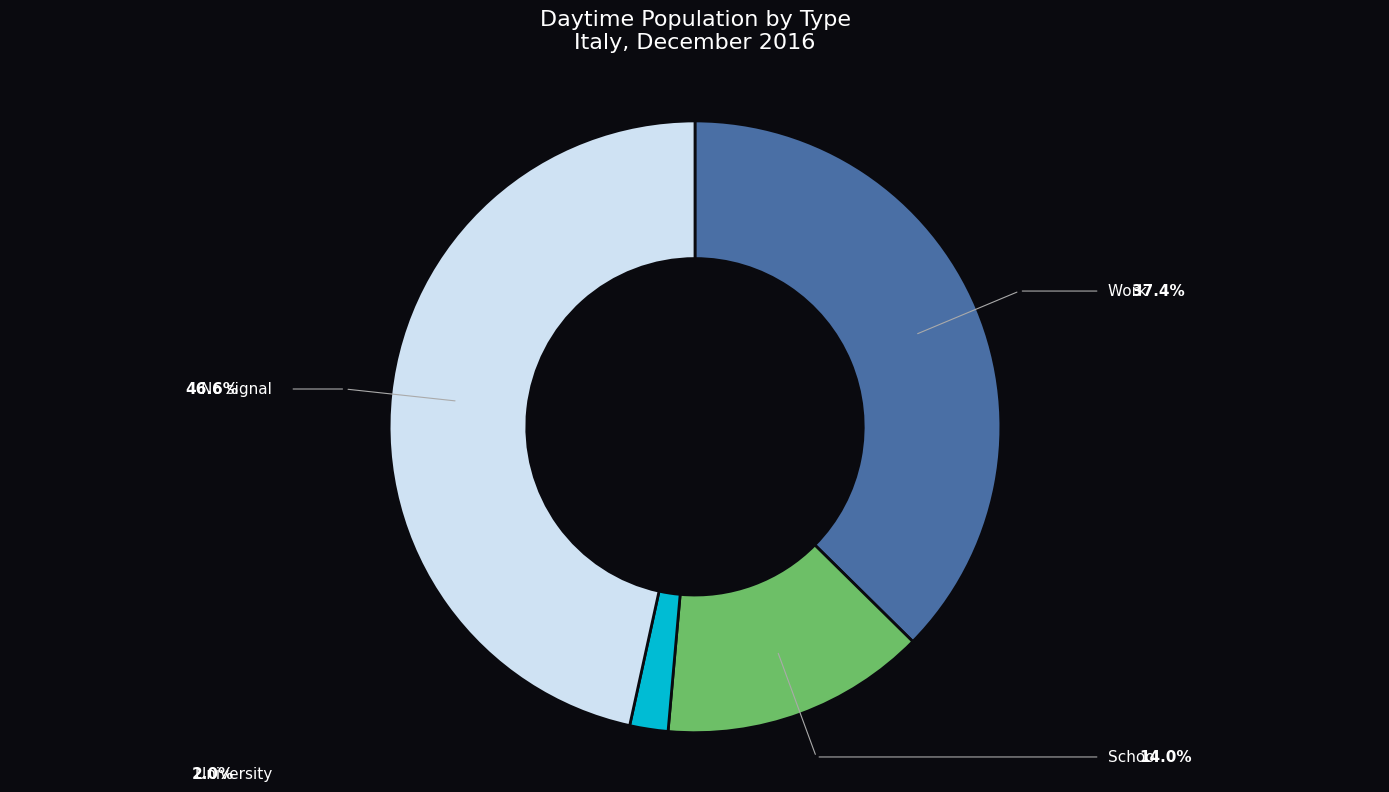

Is it true that School is 14% of the pie?

True